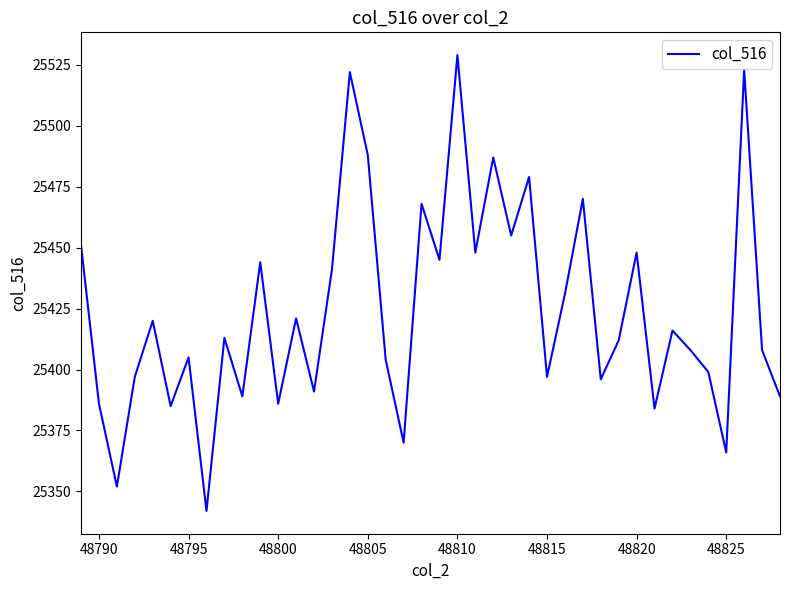

What is the minimum value shown in the chart?

25342